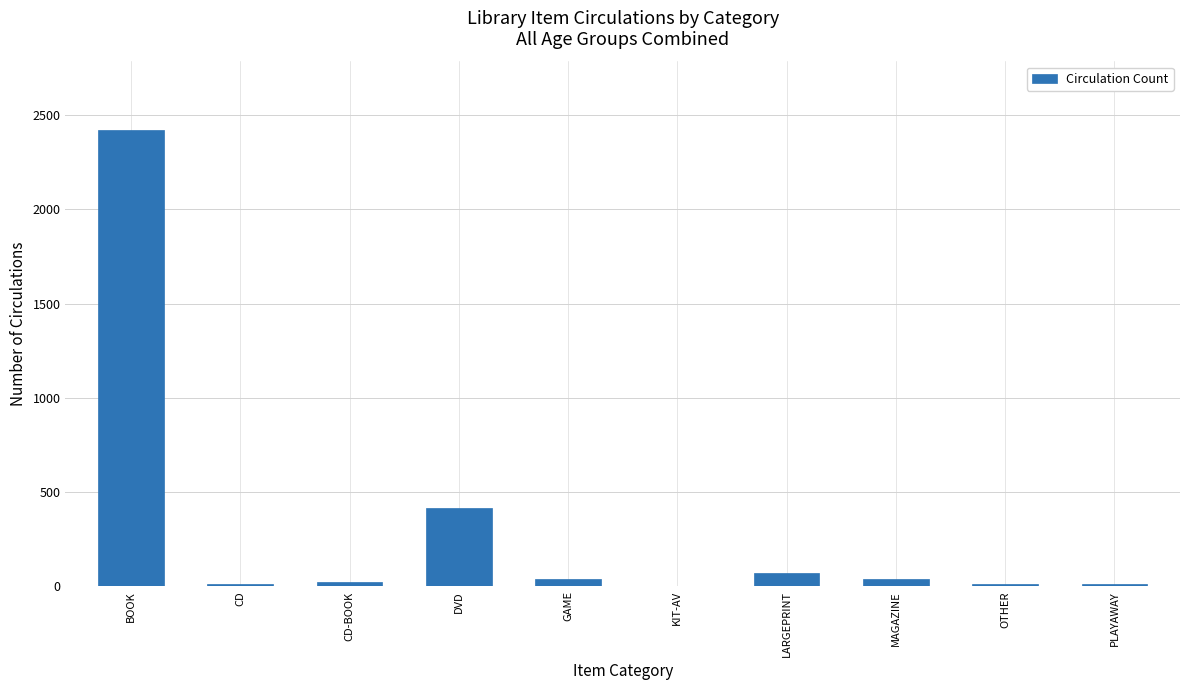

What is the maximum value shown in the chart?

2421